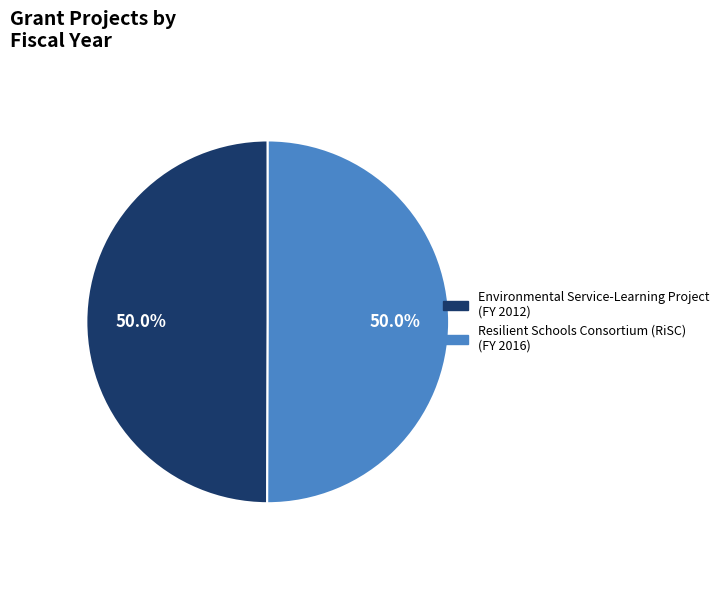

What percentage is NOT represented by Resilient Schools Consortium (RiSC)?

50.0%